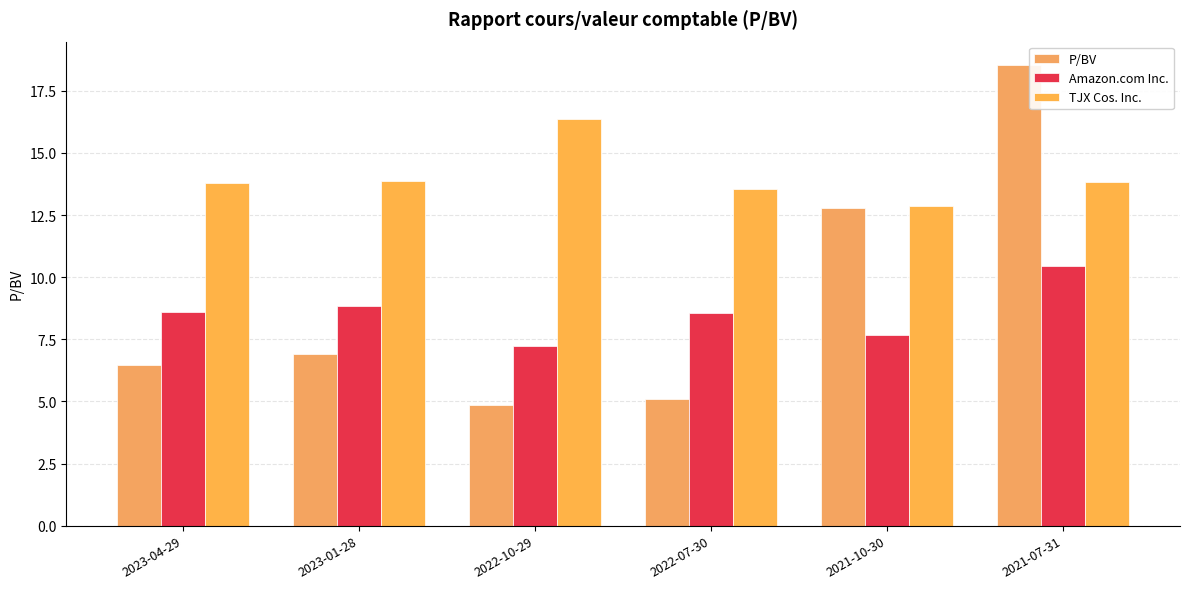

The value of Amazon.com Inc. at 2023-04-29 is 4.1. True or false?

False